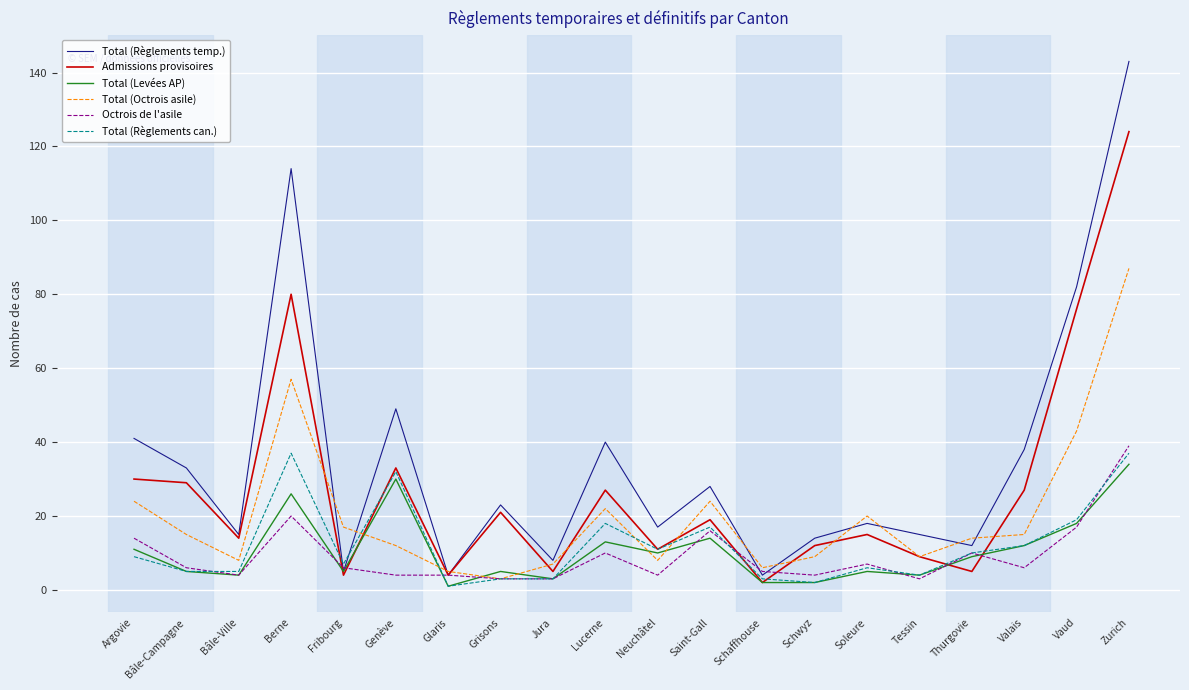

Which category has the highest value across all series?

Zurich